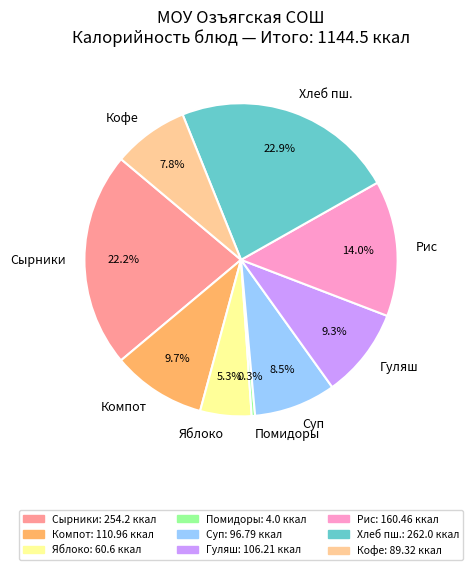

Does Рис account for over 50% of the chart?

No